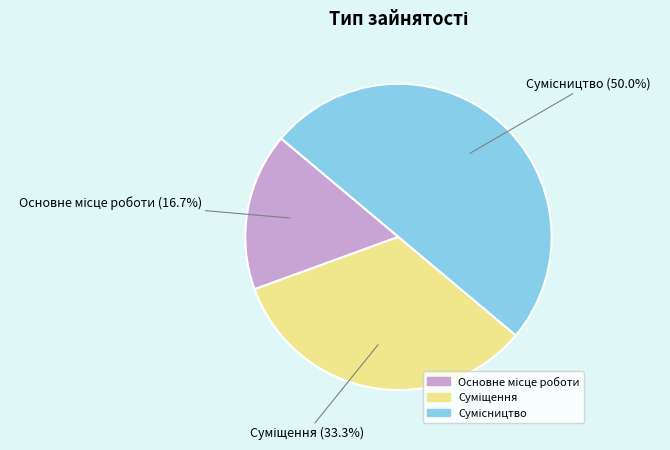

The Сумісництво slice represents 50% of the pie. True or false?

True